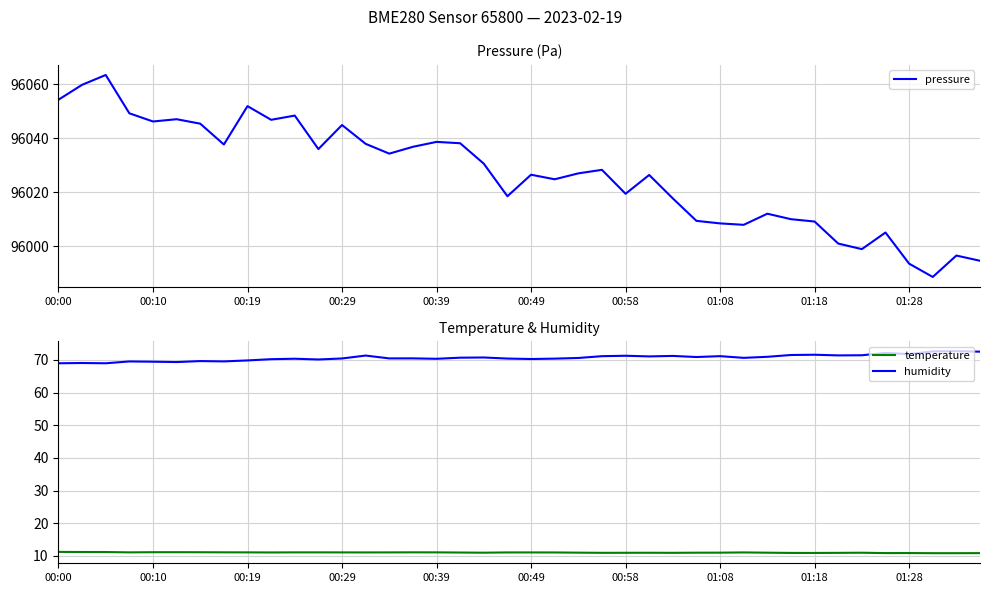

In pressure, how many points are lower than both neighbors (excluding endpoints)?

11